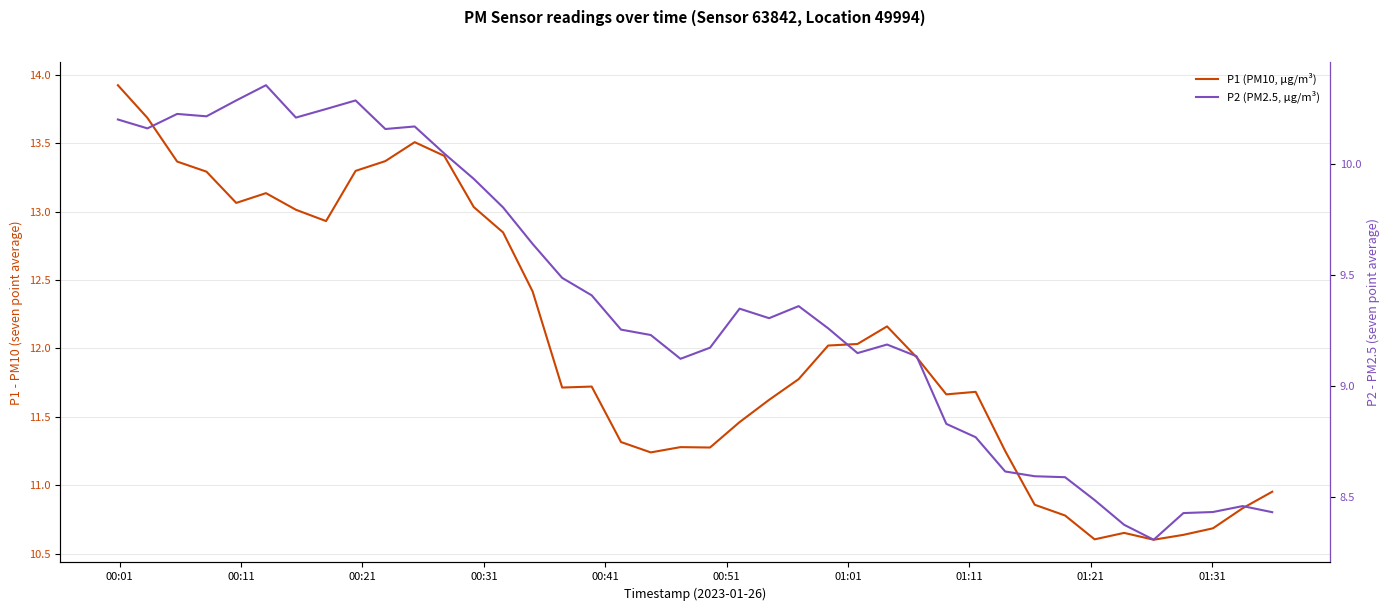

Which series has the largest total across all categories?

P1